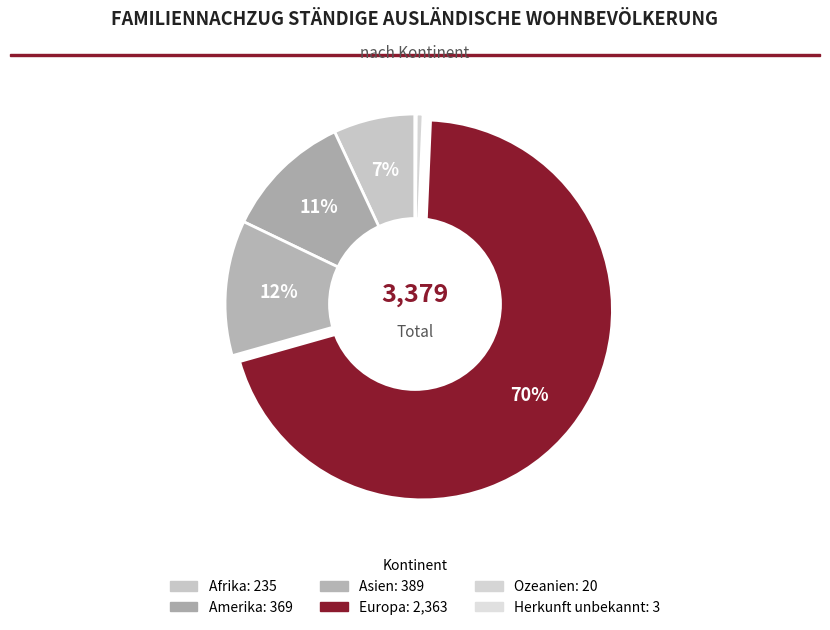

Combined, what portion of the pie is Amerika and Europa?

80.9%